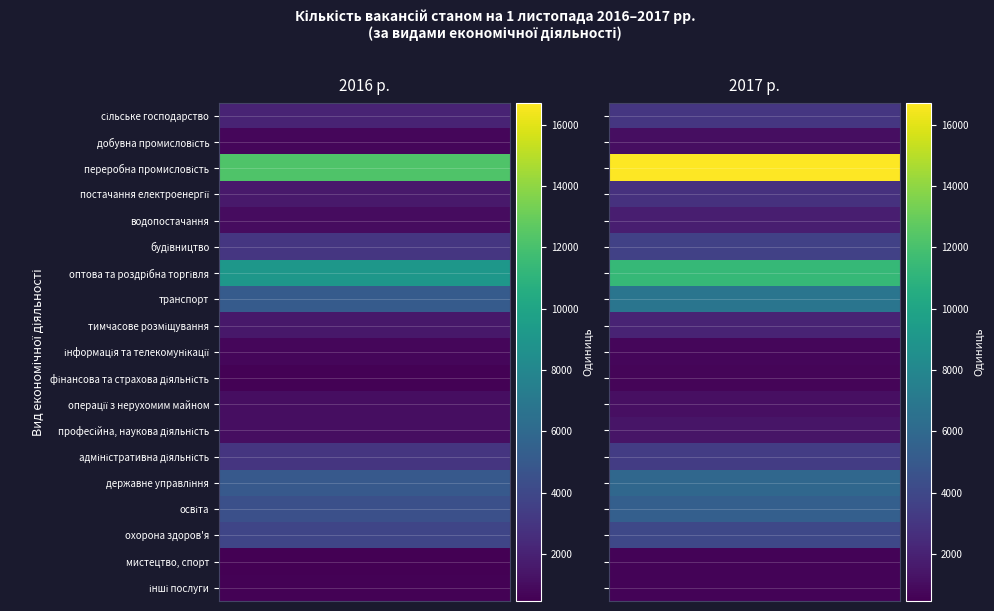

Is it true that будівництво equals 1274 at 0?

False